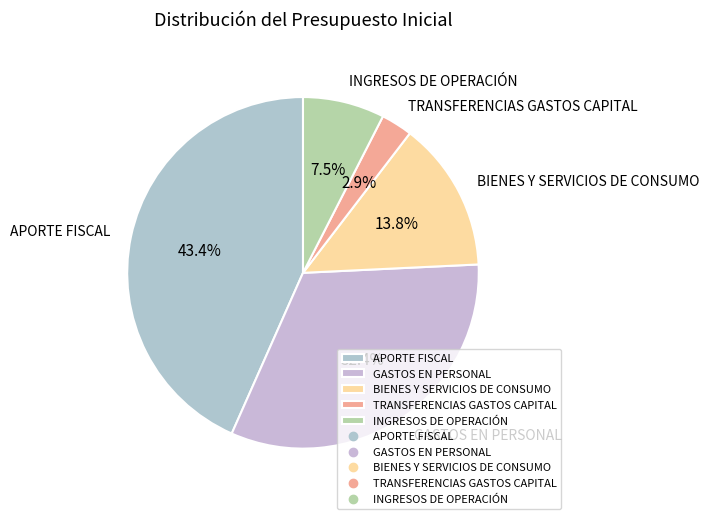

Is there a majority slice in this chart?

No